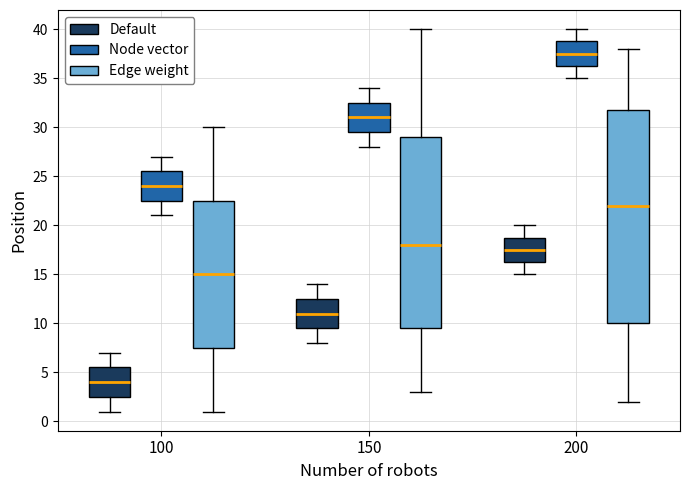

Reading left to right, transcribe this box plot: for each box, give where its median line is, the range the box spans, and where its two whiskers end, as read against the y-axis. The values are not printed on the chart, so give them approximately, as read against the axis.

100 (Default): median 4.0, box 2.5 to 5.5, whiskers 1.0 to 7.0
100 (Node vector): median 24.0, box 22.5 to 25.5, whiskers 21.0 to 27.0
100 (Edge weight): median 15.0, box 7.5 to 22.5, whiskers 1.0 to 30.0
150 (Default): median 11.0, box 9.5 to 12.5, whiskers 8.0 to 14.0
150 (Node vector): median 31.0, box 29.5 to 32.5, whiskers 28.0 to 34.0
150 (Edge weight): median 18.0, box 9.5 to 29.0, whiskers 3.0 to 40.0
200 (Default): median 17.5, box 16.5 to 19.0, whiskers 15.0 to 20.0
200 (Node vector): median 37.5, box 36.5 to 39.0, whiskers 35.0 to 40.0
200 (Edge weight): median 22.0, box 10.0 to 32.0, whiskers 2.0 to 38.0